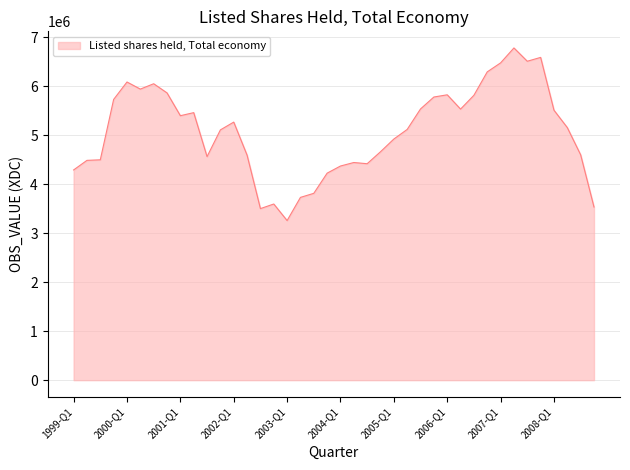

How many distinct data groups are displayed?

1